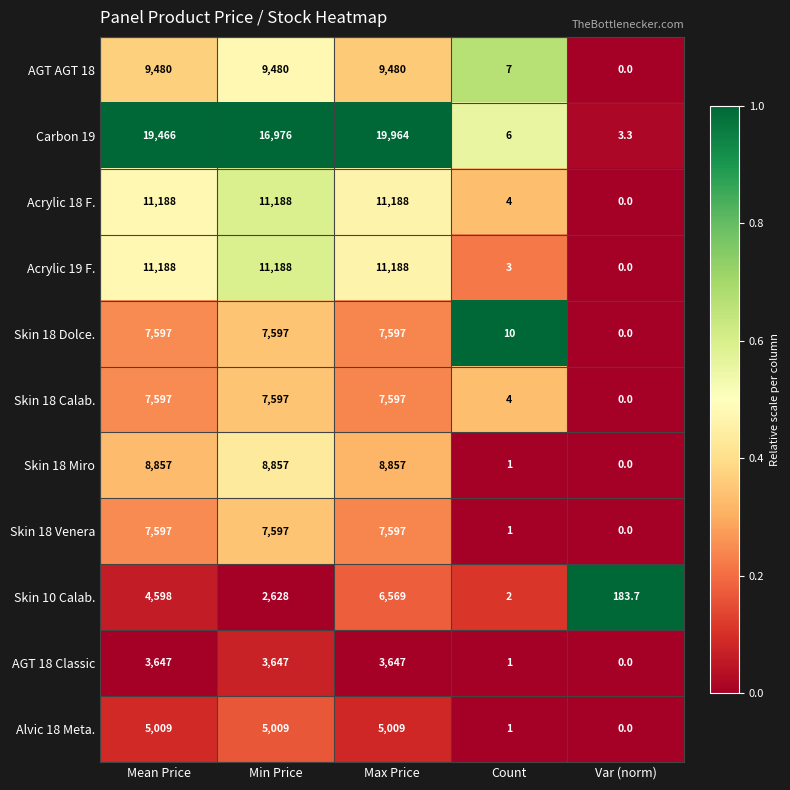

At how many categories does at least one series exceed 0?

5